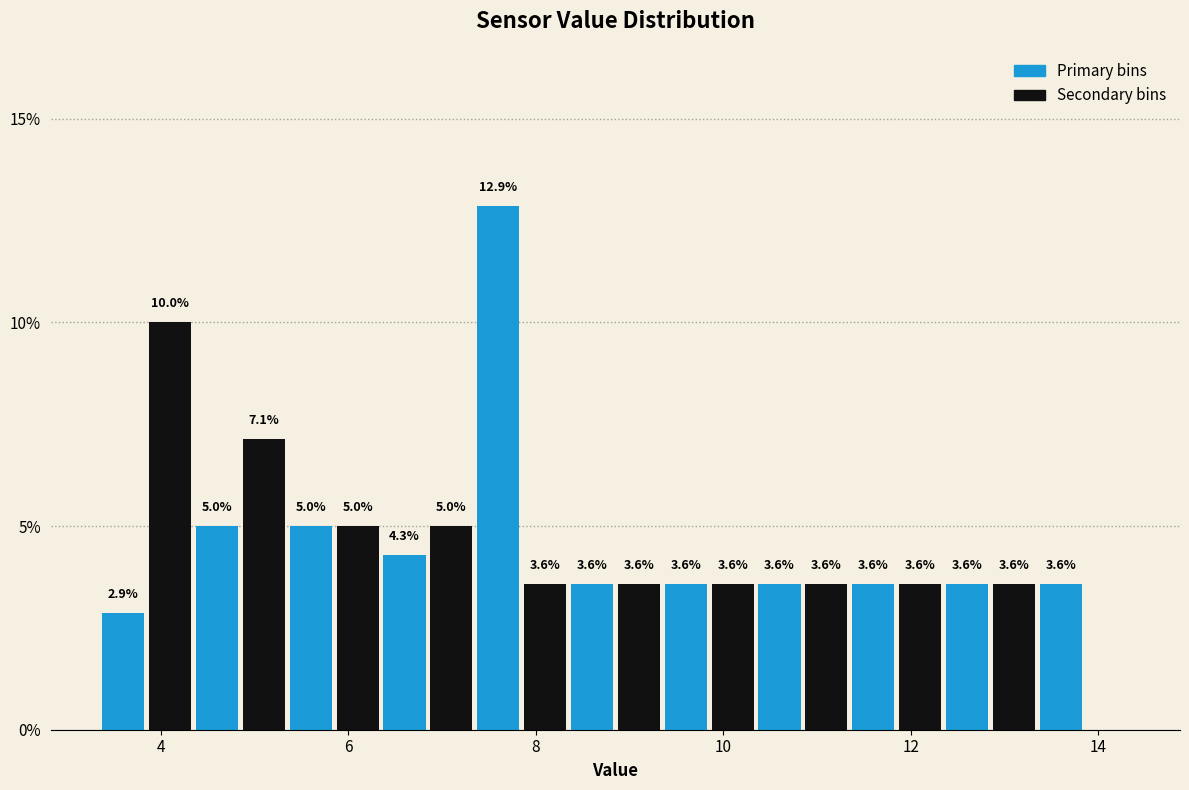

Read against the x-axis, roughly where is the centre of the tallest bar?

7.6